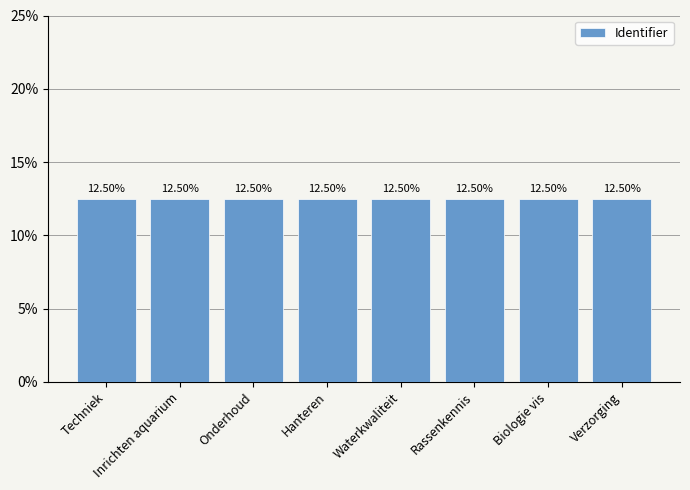

Reading left to right, what are all the values shown in this chart?

Techniek=12.5	Inrichten aquarium=12.5	Onderhoud=12.5	Hanteren=12.5	Waterkwaliteit=12.5	Rassenkennis=12.5	Biologie vis=12.5	Verzorging=12.5